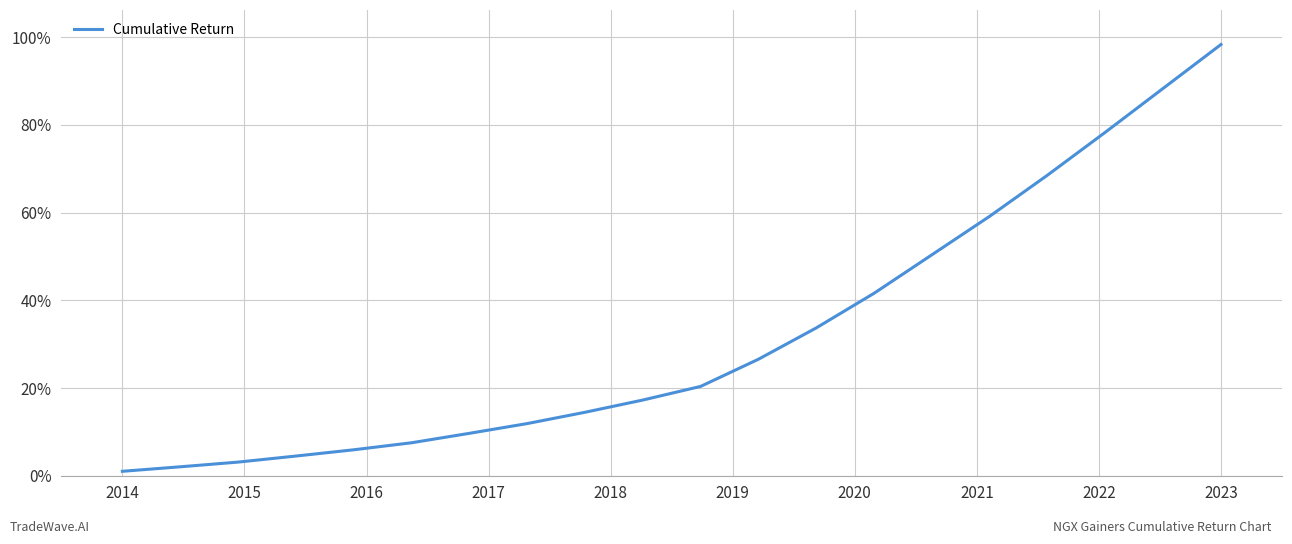

What is the difference between the maximum and minimum values?

97.3